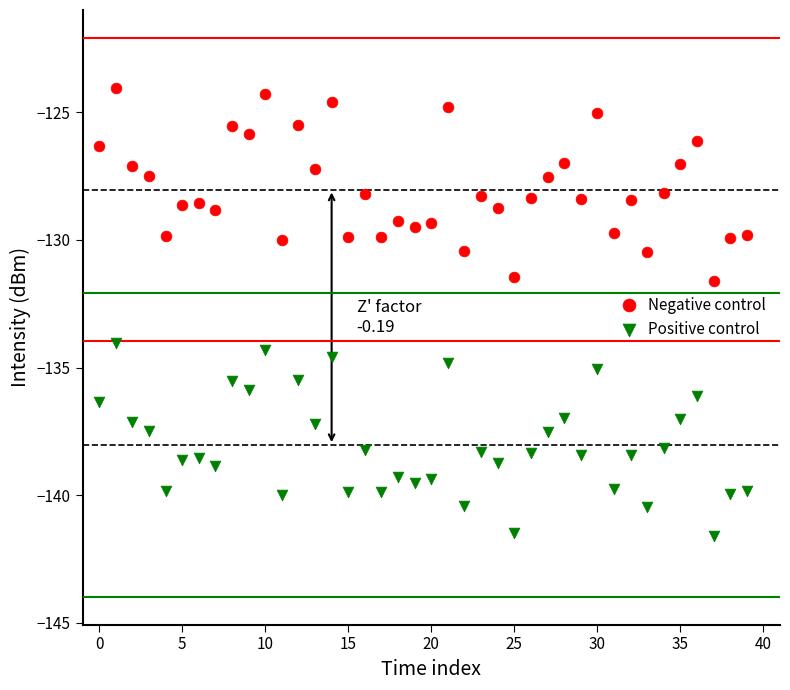

Which series contains the highest Y value?

Negative control